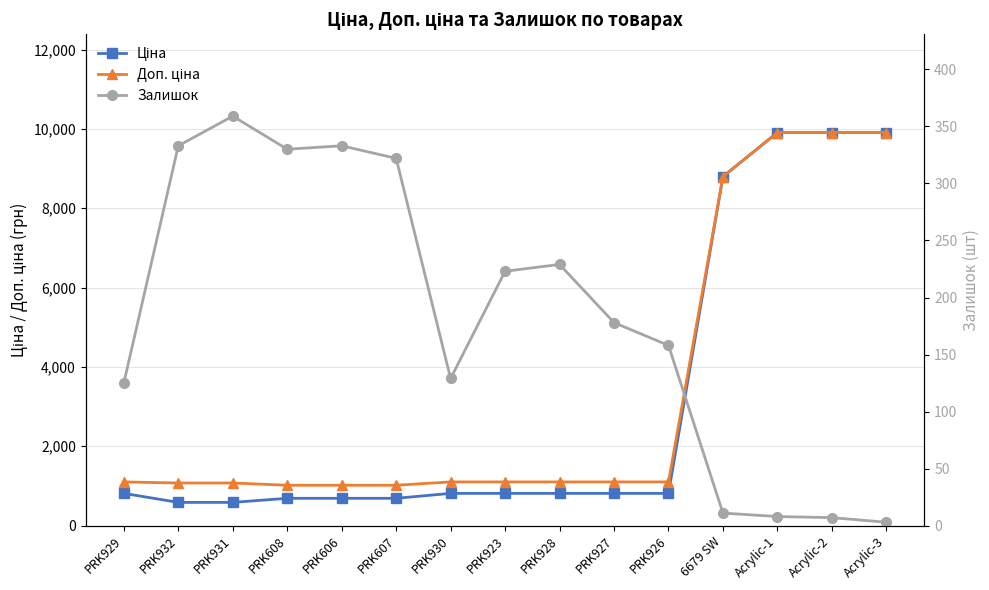

Where does the Залишок series first go above 178?

PRK932